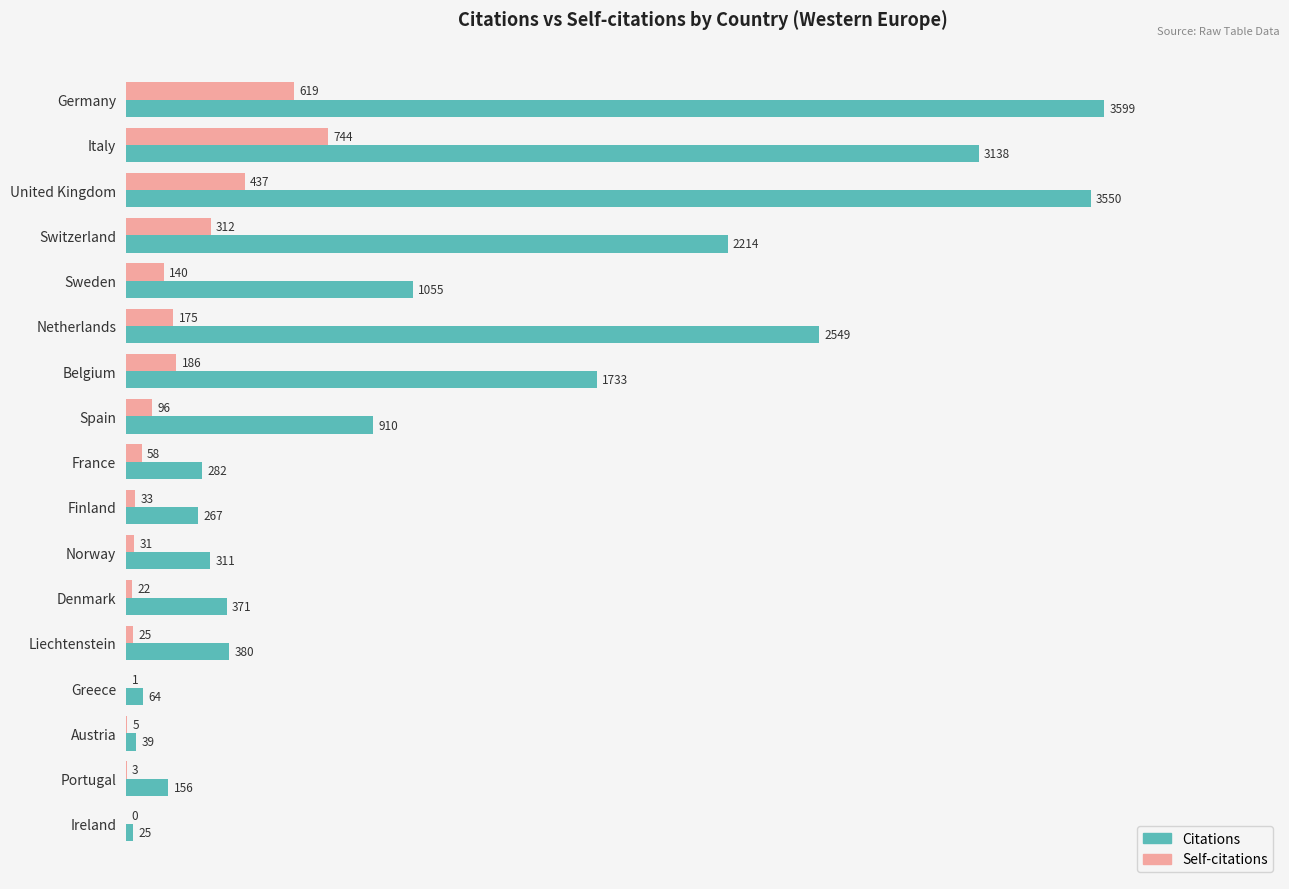

What is the total value across all series at Denmark?

393